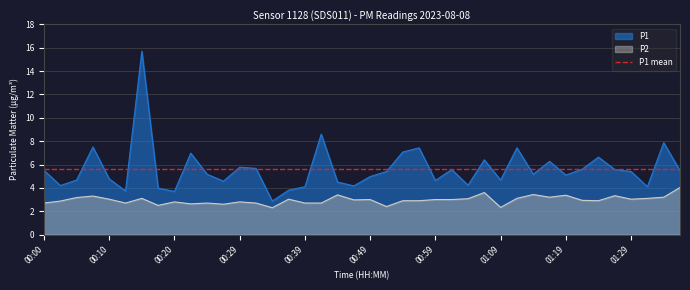

True or false: P2 and P1 cross at least once.

False